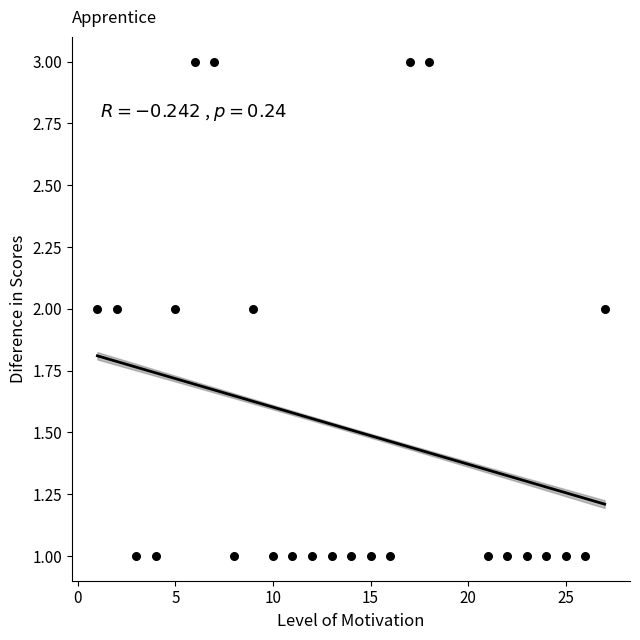

List the coordinates of all points as (X, Y) pairs, reading left to right.

(1, 2)  (2, 2)  (3, 1)  (4, 1)  (5, 2)  (6, 3)  (7, 3)  (8, 1)  (9, 2)  (10, 1)  (11, 1)  (12, 1)  (13, 1)  (14, 1)  (15, 1)  (16, 1)  (17, 3)  (18, 3)  (21, 1)  (22, 1)  (23, 1)  (24, 1)  (25, 1)  (26, 1)  (27, 2)